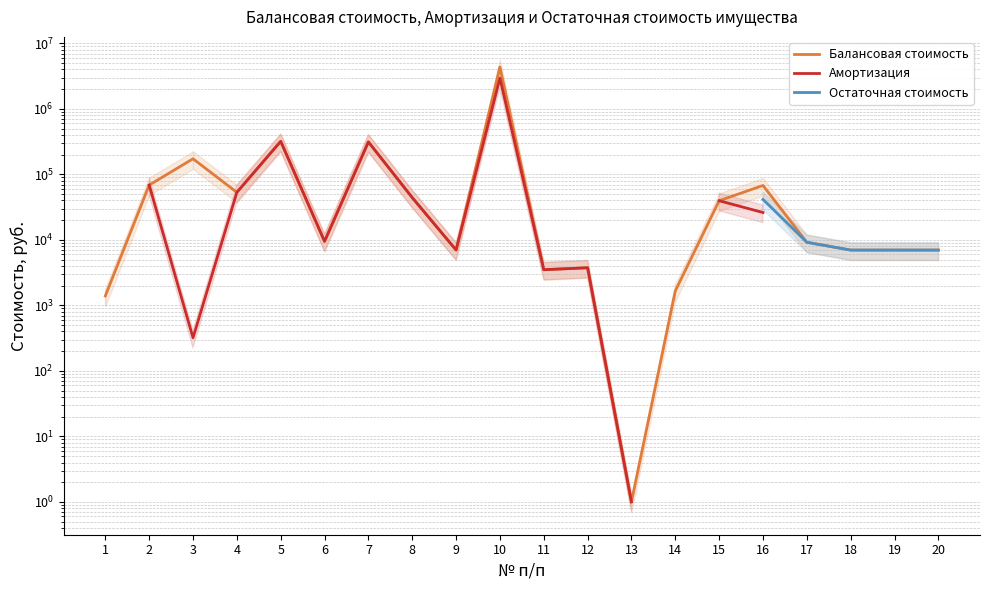

Rank the categories by Балансовая стоимость value from highest to lowest.

10, 5, 7, 3, 2, 16, 4, 8, 15, 6, 17, 9, 18, 19, 20, 12, 11, 14, 1, 13